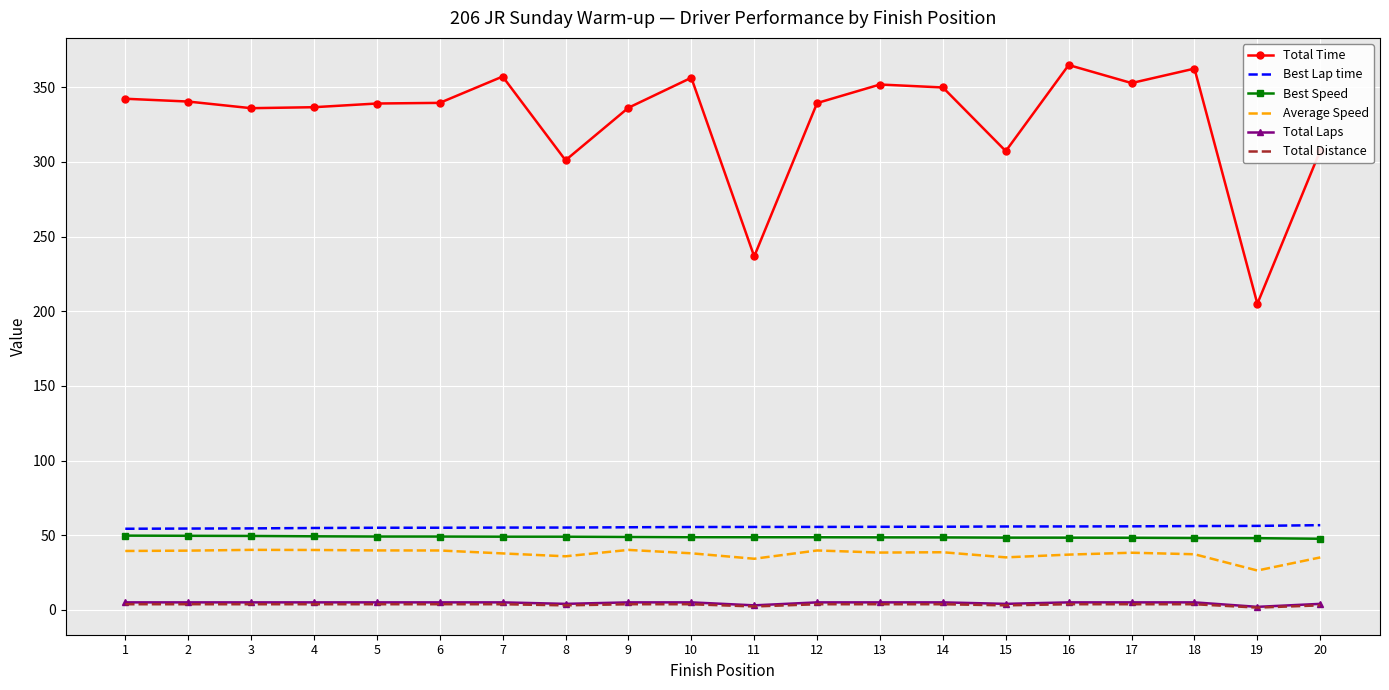

Is the value of Best Lap time at 13 greater than the value of Average Speed at 16?

Yes